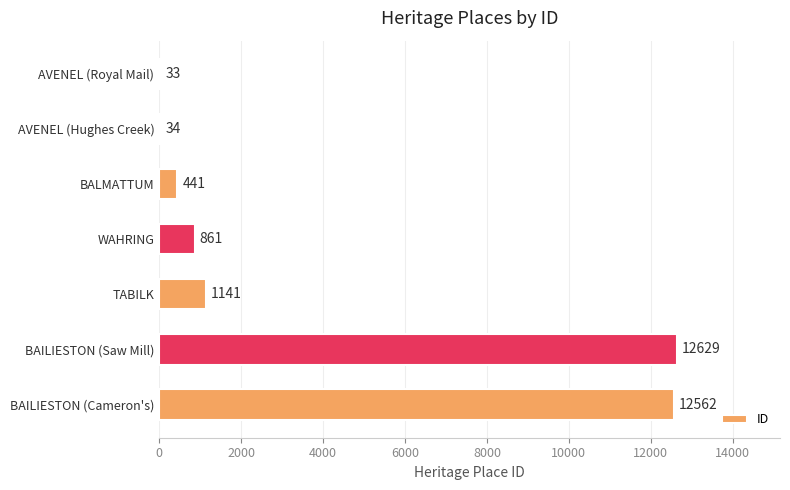

What is the change in value from AVENEL (Royal Mail) to AVENEL (Hughes Creek)?

+1